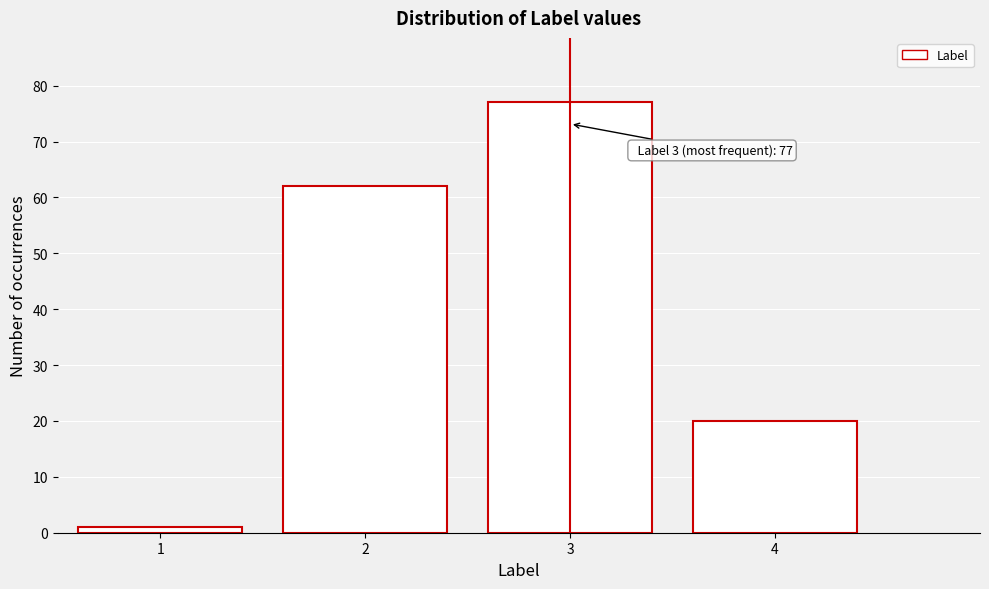

Which range on the x-axis has the tallest bar?

2.5 to 3.5